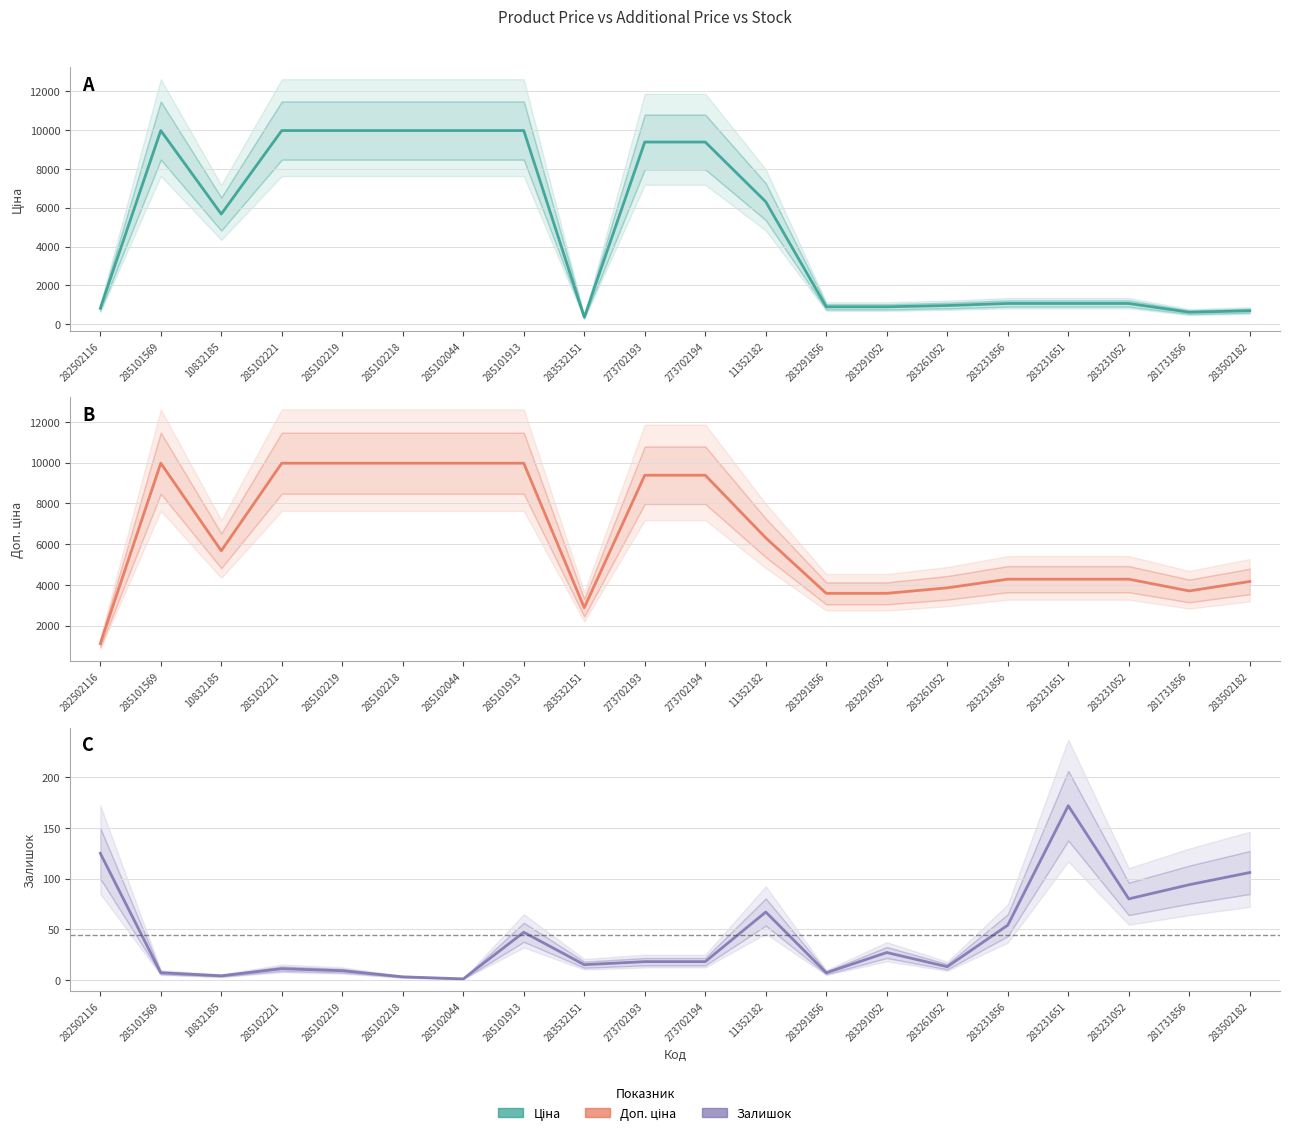

What is the difference between the maximum and second lowest values in the Доп. ціна series?

7096.2